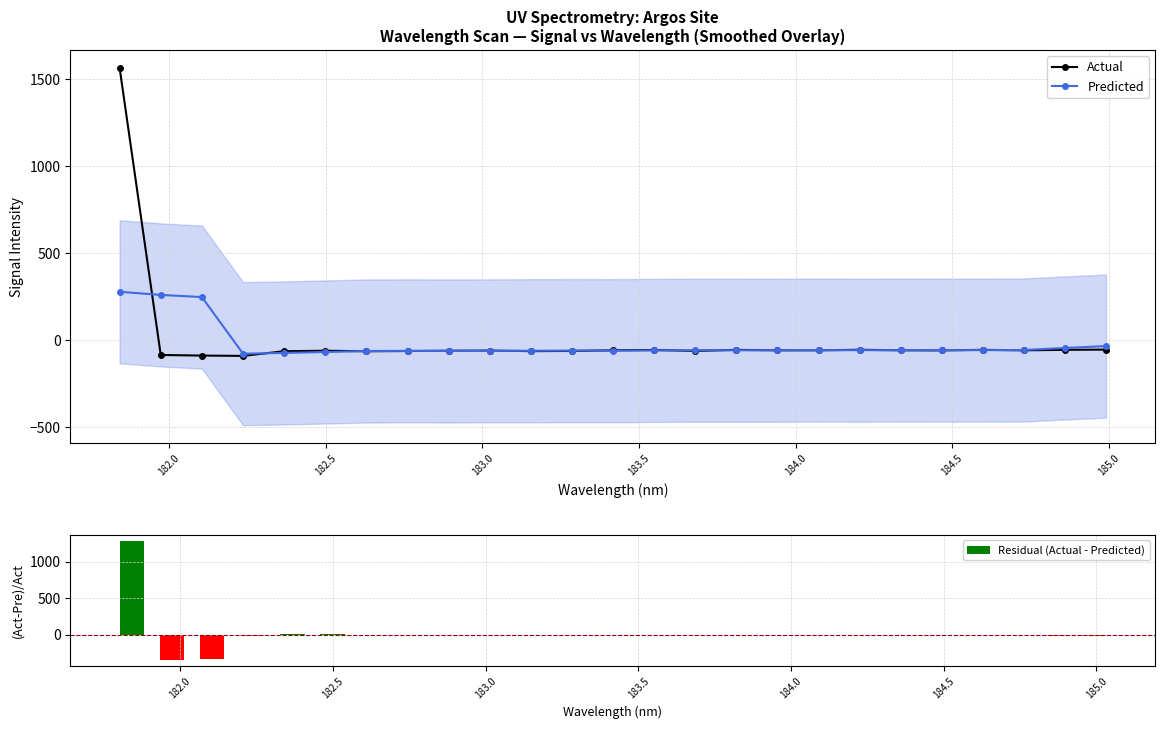

What is the difference between the maximum and second lowest values in the Residual (Actual - Predicted) series?

1623.8